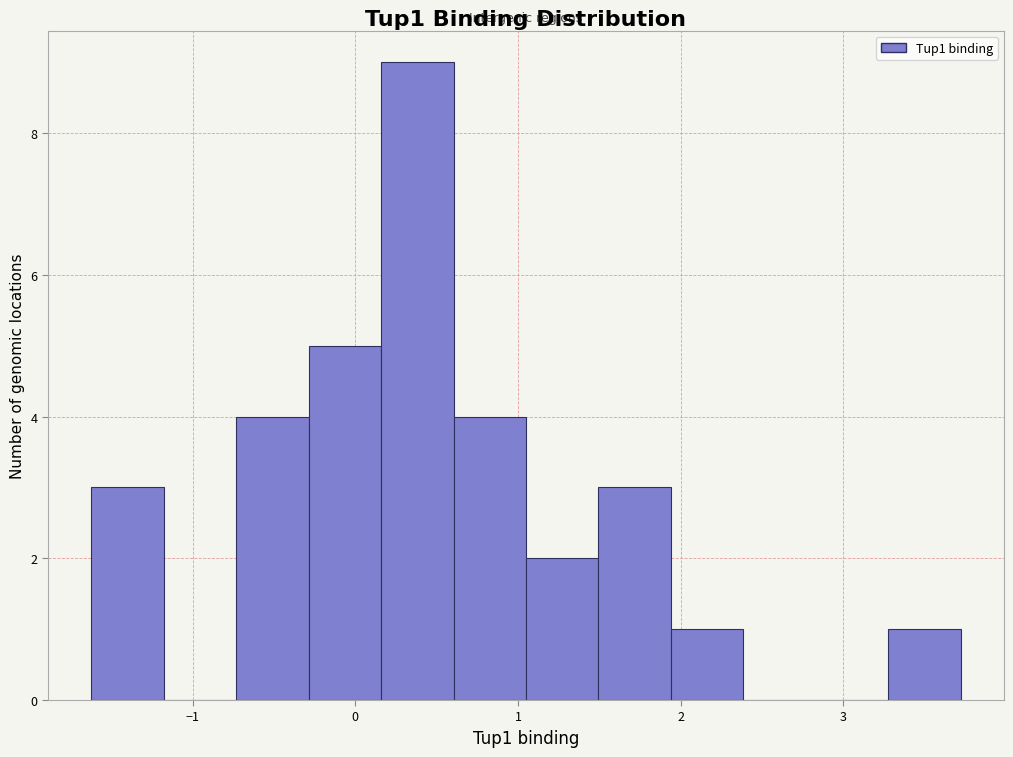

Reading left to right, list every bar in this chart as the range it spans on the x-axis followed by its height. Neither the bar edges nor the heights are printed on the chart, so give them approximately, as read against the axes.

-1.6 to -1.2: 3
-1.2 to -0.7: 0
-0.7 to -0.3: 4
-0.3 to 0.2: 5
0.2 to 0.6: 9
0.6 to 1.0: 4
1.0 to 1.5: 2
1.5 to 1.9: 3
1.9 to 2.4: 1
2.4 to 2.8: 0
2.8 to 3.3: 0
3.3 to 3.7: 1